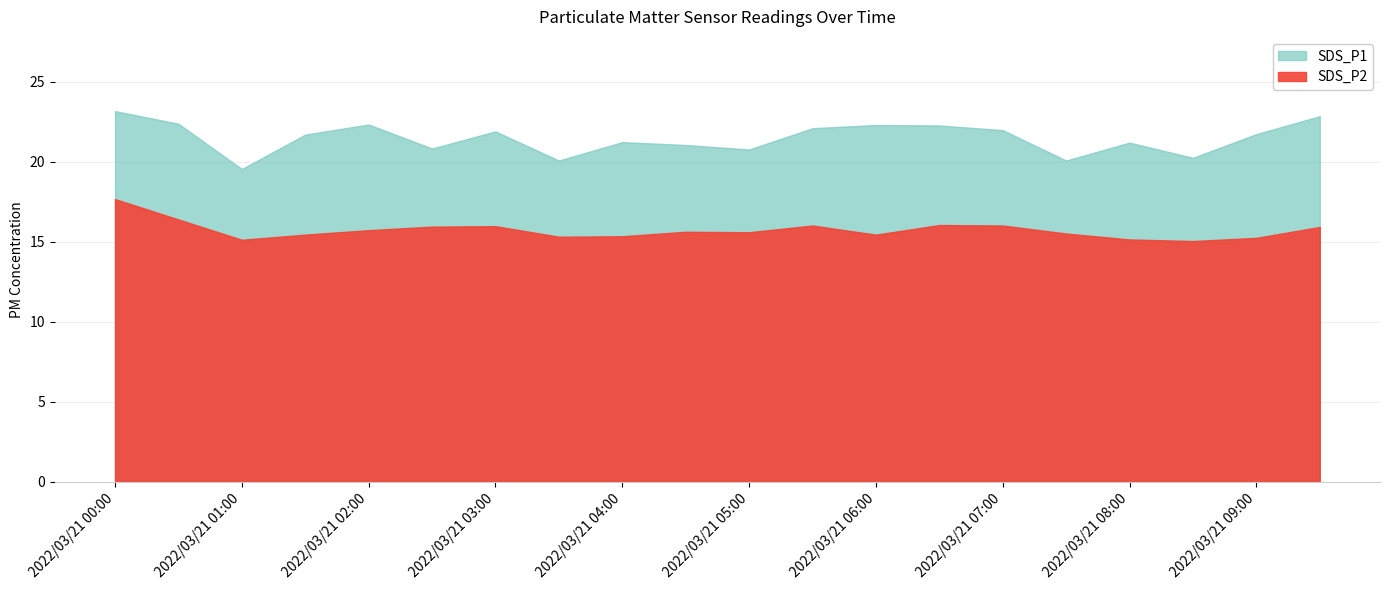

At which category does the chart reach its minimum across all series?

2022/03/21 08:30